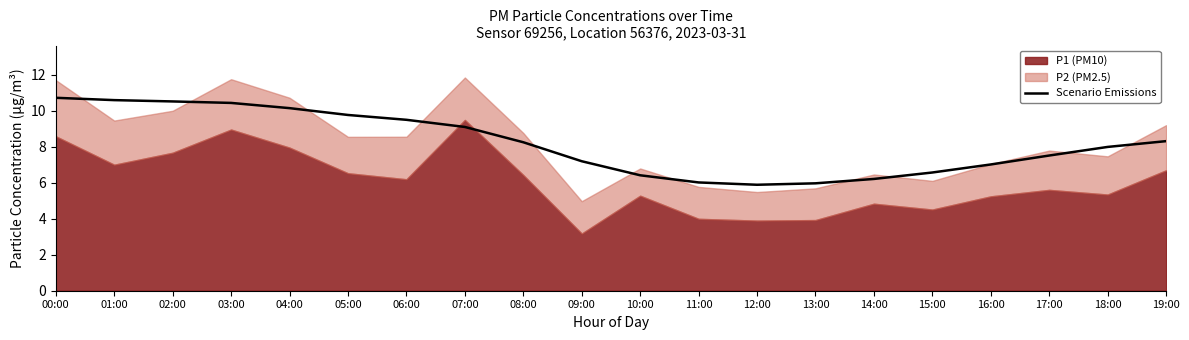

The value of Scenario Emissions at 06:00 is 9.5. True or false?

True